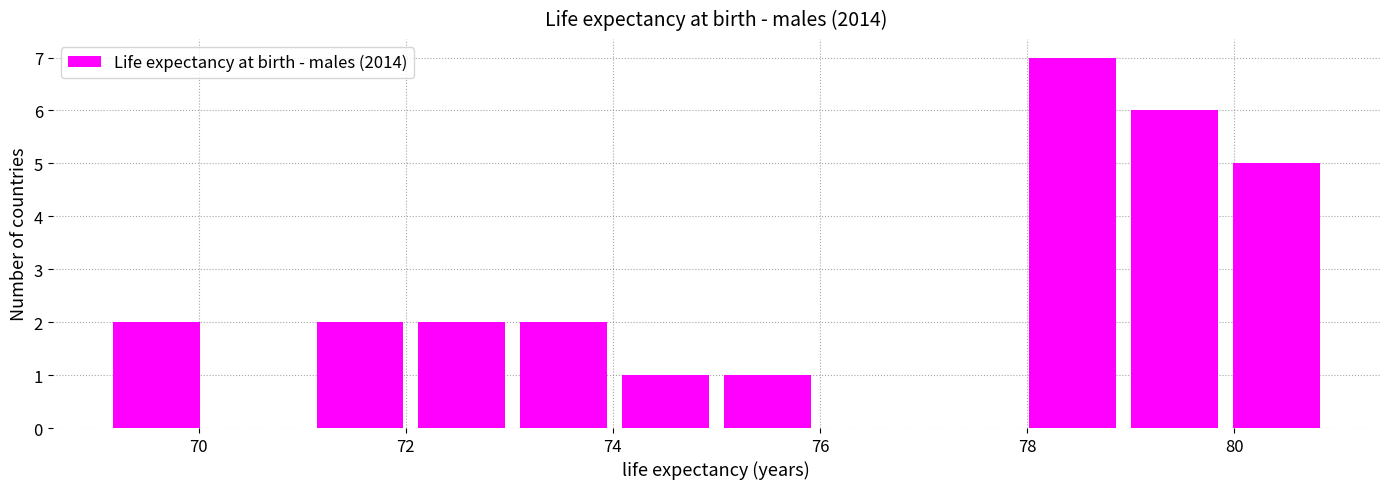

What is the height of the bar covering 73.0 to 74.0 on the x-axis? Neither the bar edges nor the heights are printed on the chart, so give them approximately, as read against the axes.

2